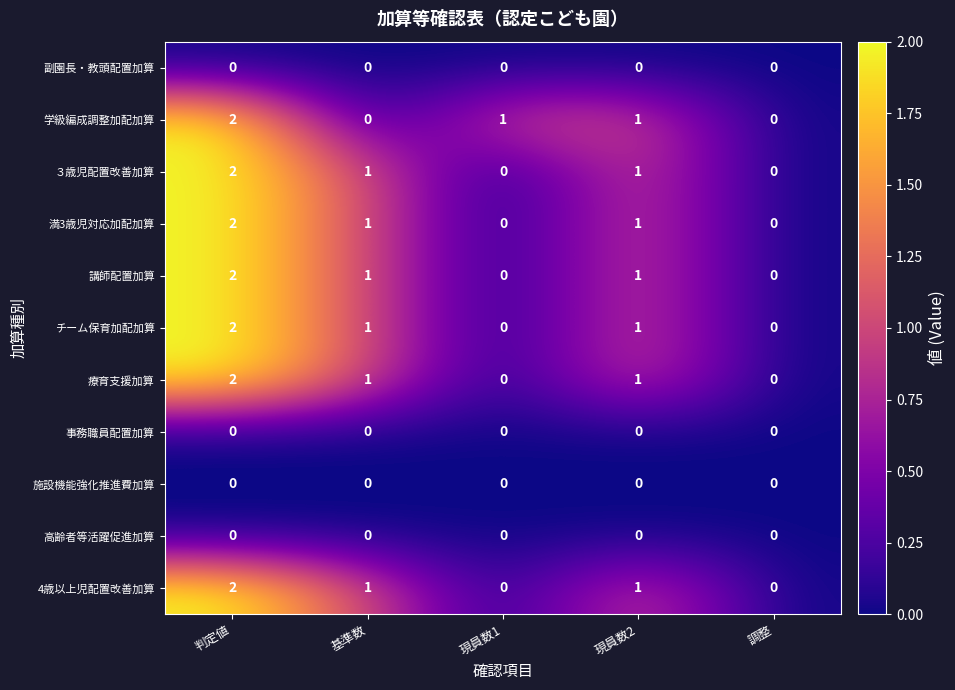

What is the greatest value displayed?

2